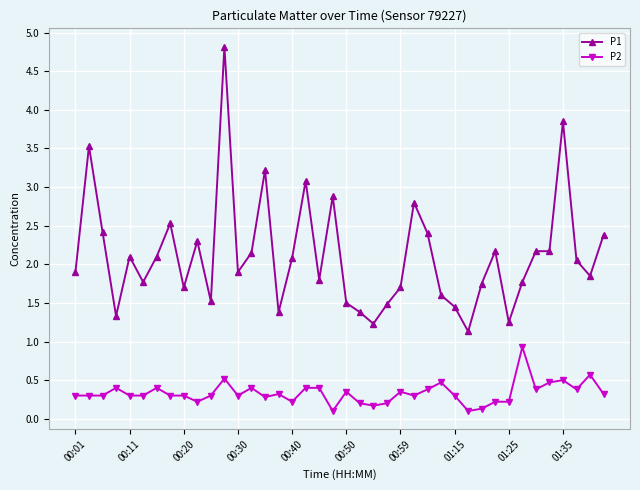

True or false: P2 has more than 1 interior local peaks.

True